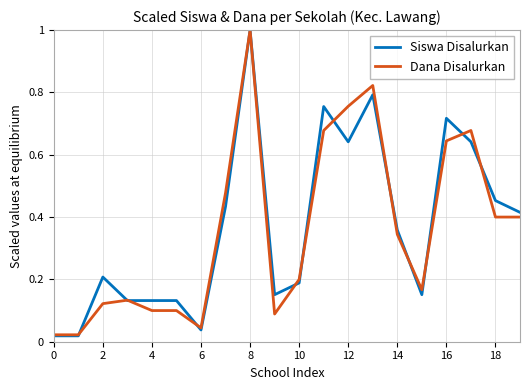

Does the chart have visible grid lines?

Yes